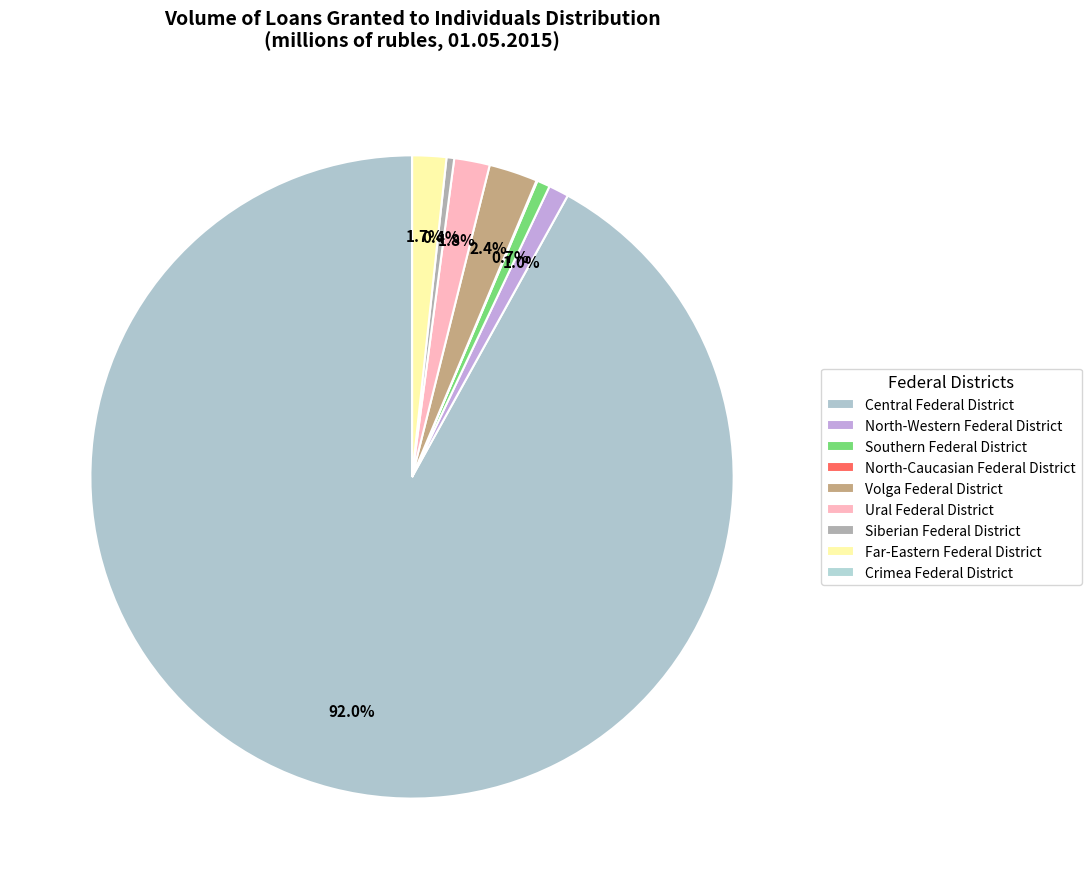

What is the total percentage of North-Caucasian Federal District and Siberian Federal District?

0.4%